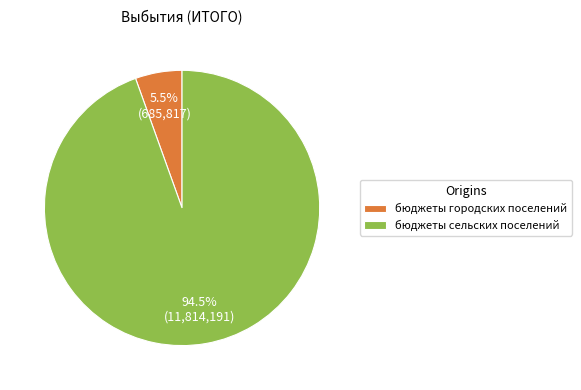

To the nearest percent, what is the difference between the бюджеты городских поселений and бюджеты сельских поселений slice percentages?

89%